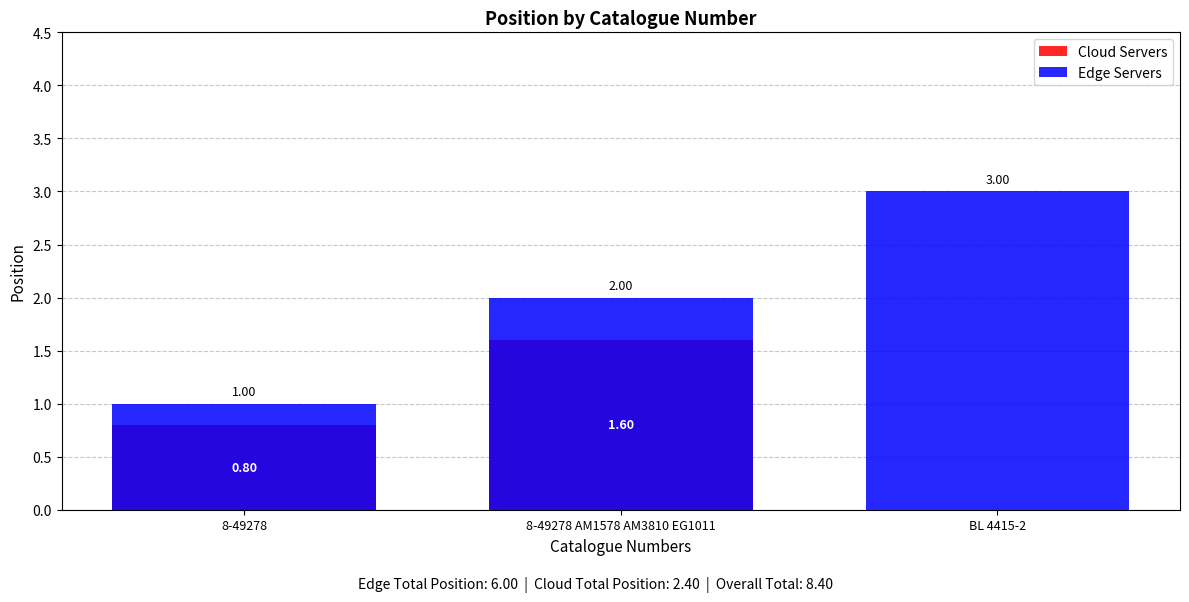

Count the number of data series in this chart.

2